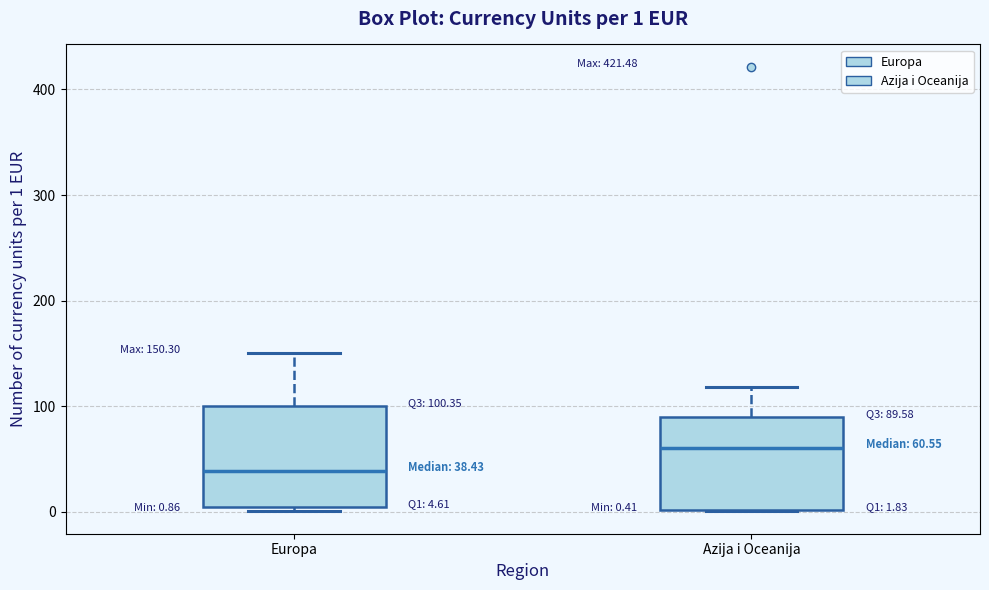

Which box has the lowest median line?

Europa